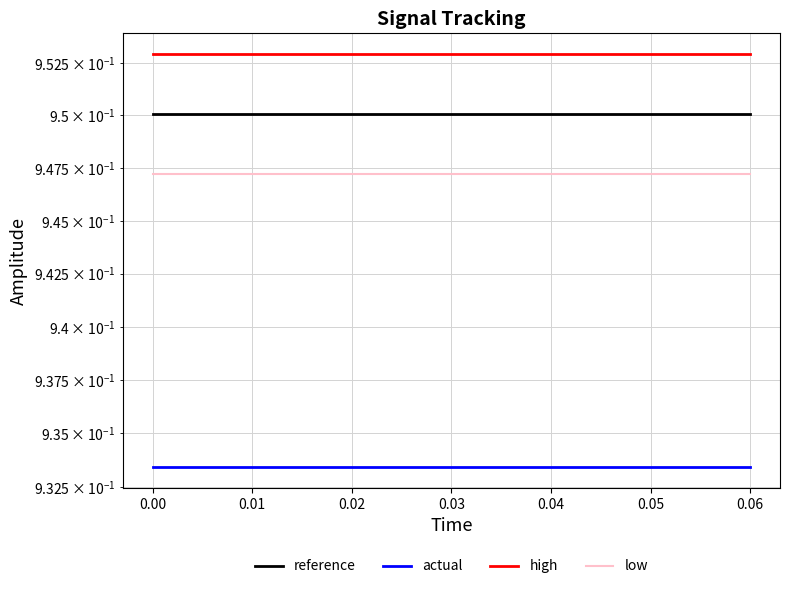

Reading left to right, what are all the values shown in this chart?

reference: 1.0	1.0	1.0	1.0	1.0	1.0	1.0	1.0	1.0	1.0	1.0	1.0	1.0	1.0	1.0	1.0
actual: 0.9	0.9	0.9	0.9	0.9	0.9	0.9	0.9	0.9	0.9	0.9	0.9	0.9	0.9	0.9	0.9
high: 1.0	1.0	1.0	1.0	1.0	1.0	1.0	1.0	1.0	1.0	1.0	1.0	1.0	1.0	1.0	1.0
low: 0.9	0.9	0.9	0.9	0.9	0.9	0.9	0.9	0.9	0.9	0.9	0.9	0.9	0.9	0.9	0.9